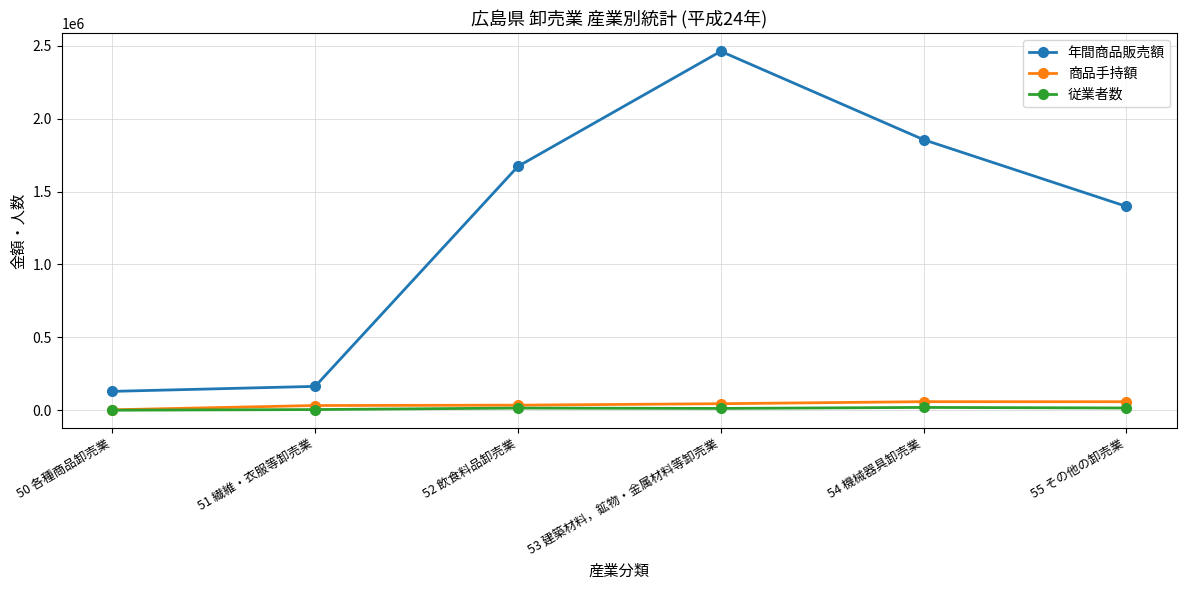

At which label is 年間商品販売額 closest to 1295594?

55 その他の卸売業